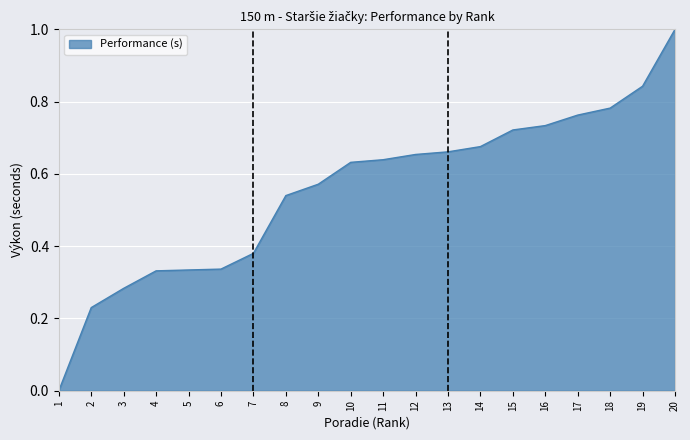

Which label corresponds to the largest value in the chart?

20